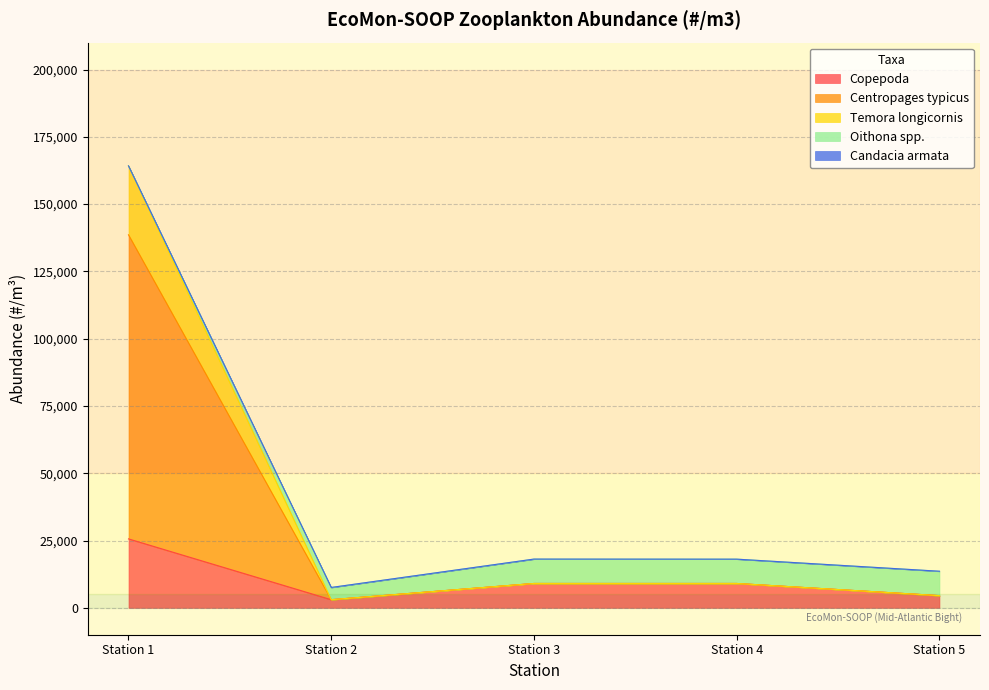

True or false: Centropages typicus has a value of 1287.6 at Station 5.

False